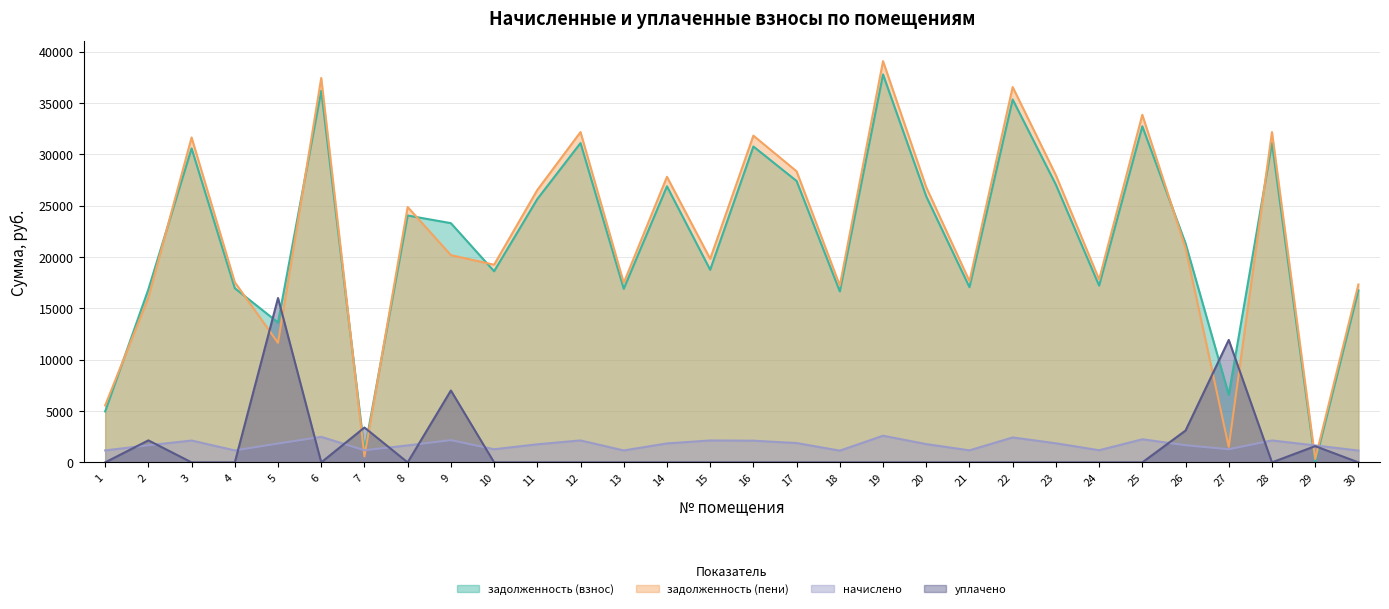

Where is начислено nearest to the value 1869?

23